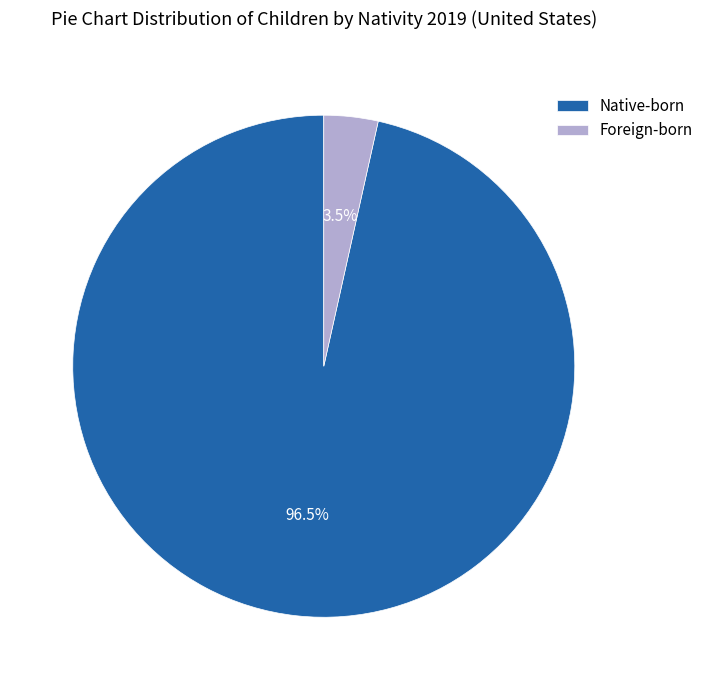

Which has a higher value, Foreign-born or Native-born?

Native-born